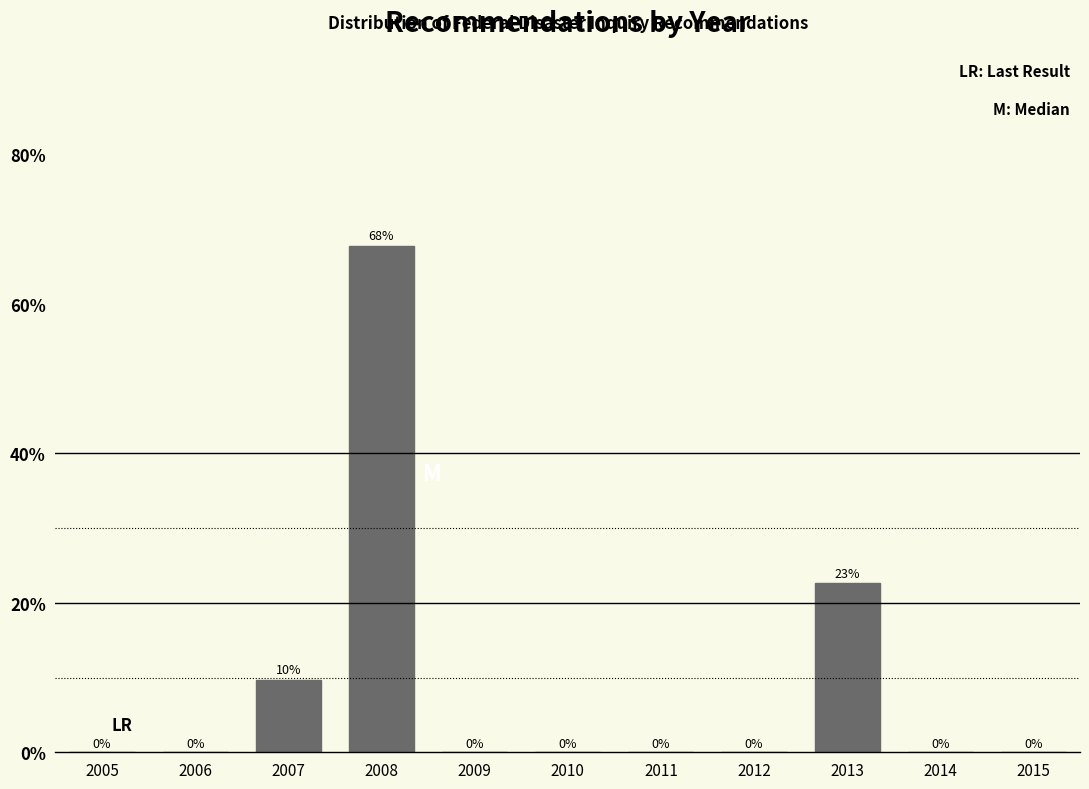

Is it true that the value at 2014 is 0.0?

True